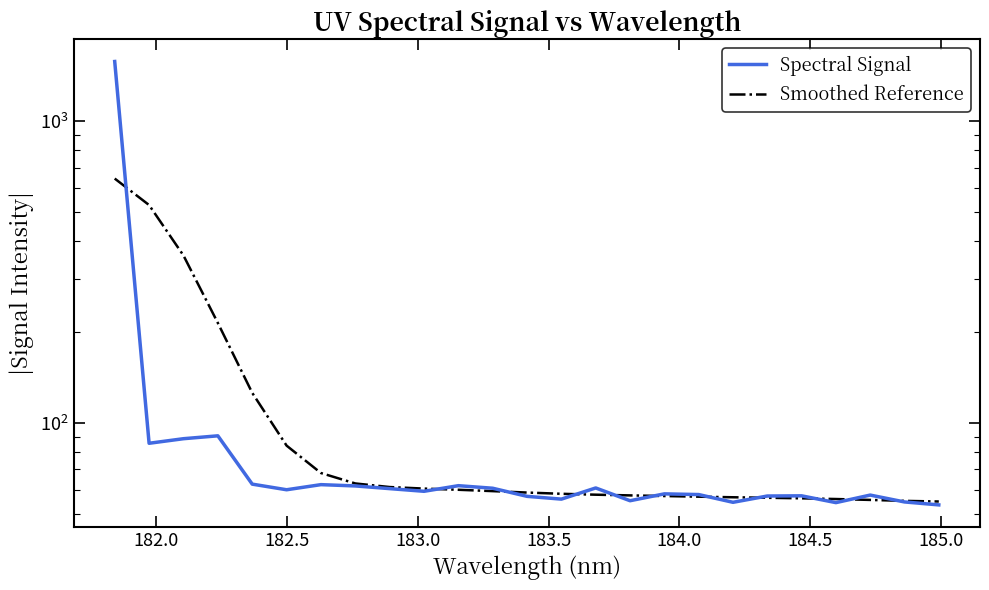

True or false: Smoothed Reference has more than 0 interior local peaks.

False